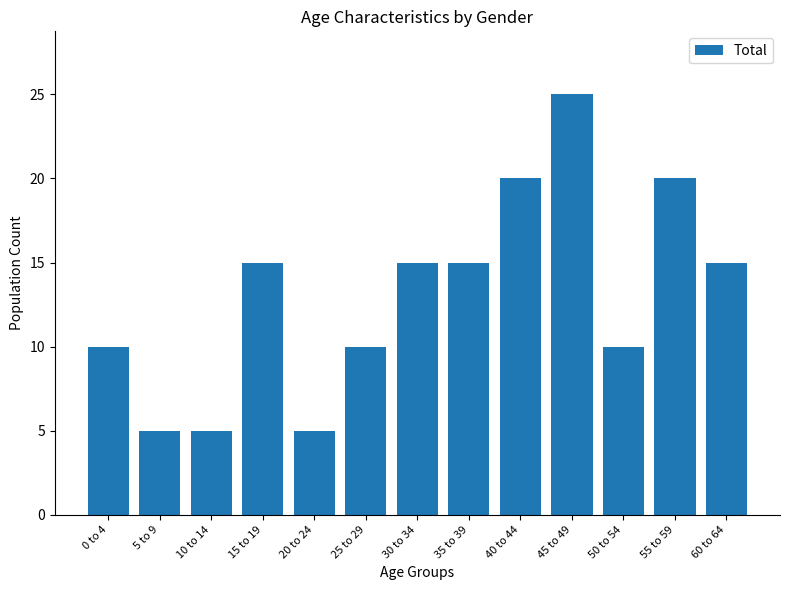

What is the maximum value shown in the chart?

25